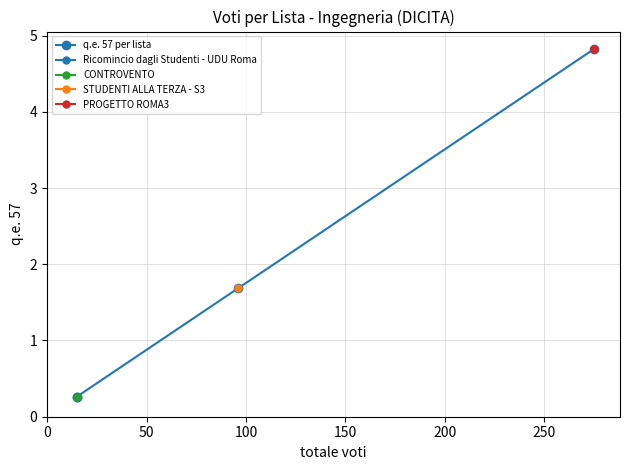

Count the number of data series in this chart.

1